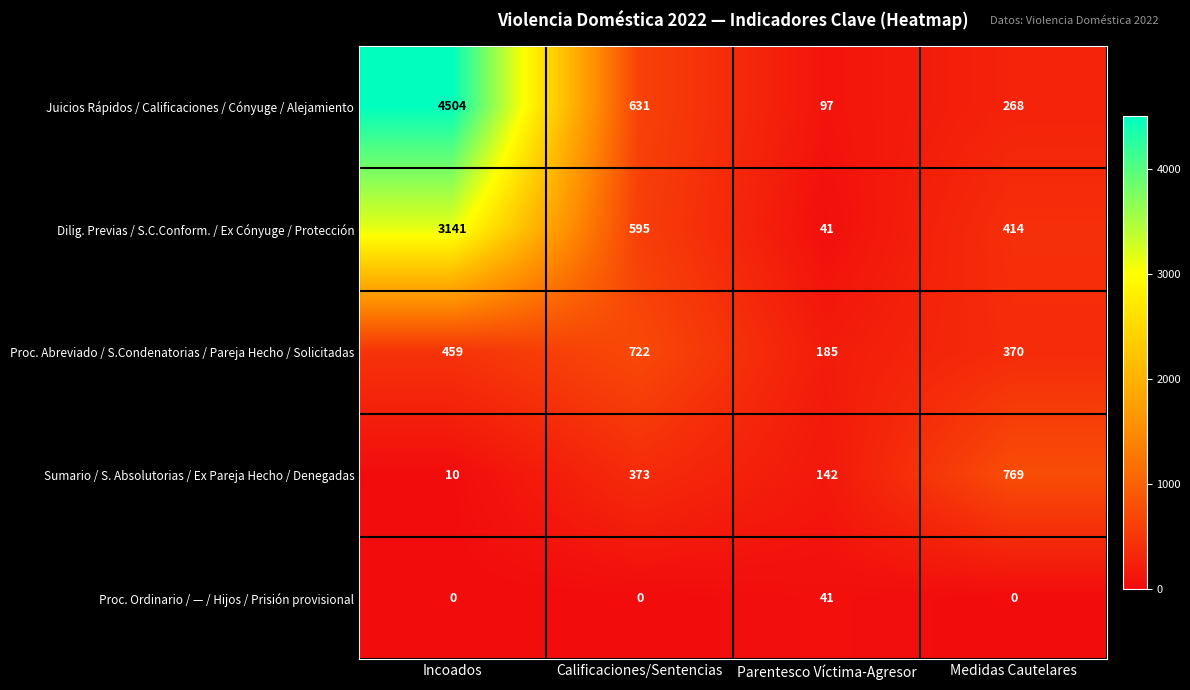

Reading left to right, list all the values displayed in this chart.

Juicios Rápidos / Calificaciones / Cónyuge / Alejamiento: Incoados=4504	Calificaciones/Sentencias=631	Parentesco Víctima-Agresor=97	Medidas Cautelares=268
Dilig. Previas / S.C.Conform. / Ex Cónyuge / Protección: Incoados=3141	Calificaciones/Sentencias=595	Parentesco Víctima-Agresor=41	Medidas Cautelares=414
Proc. Abreviado / S.Condenatorias / Pareja Hecho / Solicitadas: Incoados=459	Calificaciones/Sentencias=722	Parentesco Víctima-Agresor=185	Medidas Cautelares=370
Sumario / S. Absolutorias / Ex Pareja Hecho / Denegadas: Incoados=10	Calificaciones/Sentencias=373	Parentesco Víctima-Agresor=142	Medidas Cautelares=769
Proc. Ordinario / — / Hijos / Prisión provisional: Incoados=0	Calificaciones/Sentencias=0	Parentesco Víctima-Agresor=41	Medidas Cautelares=0